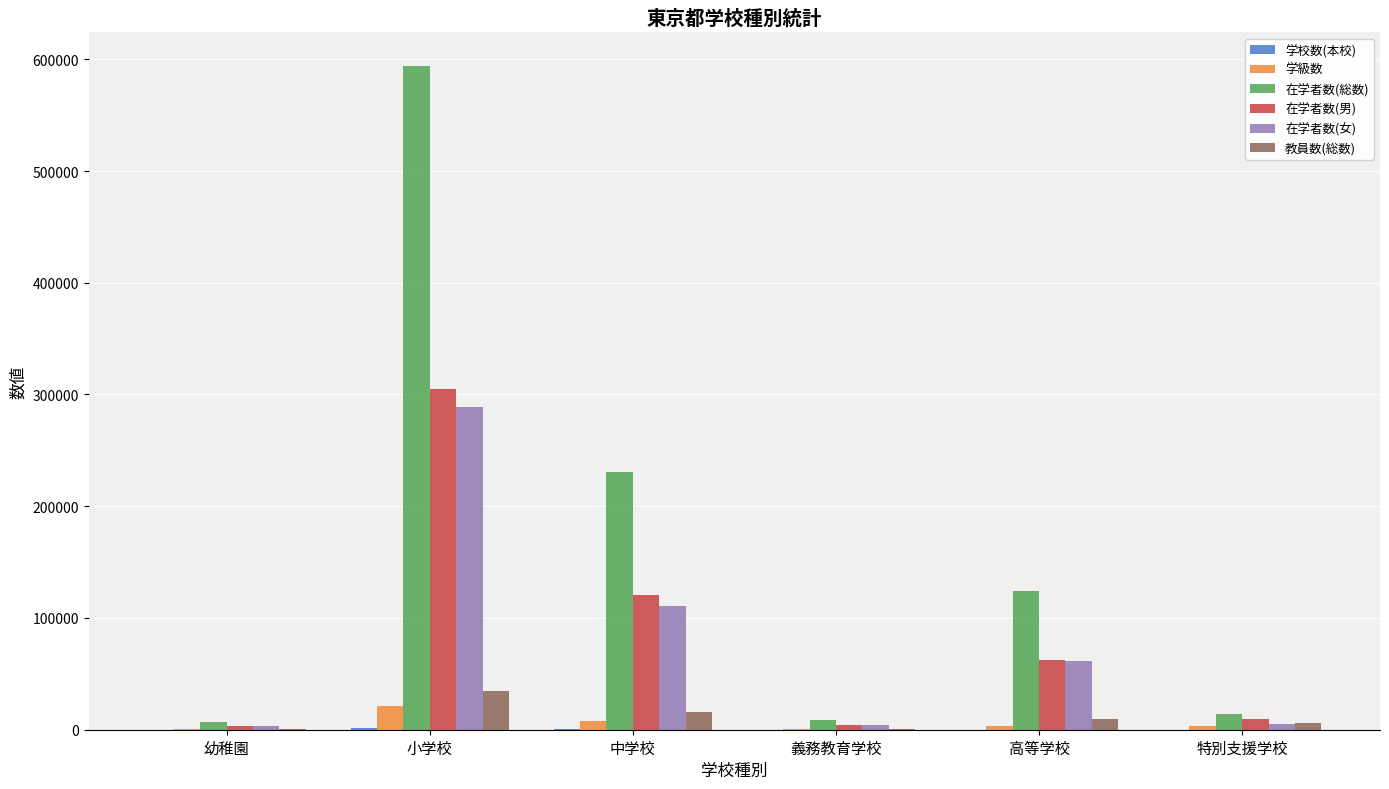

At which category is the sum across all series the highest?

小学校